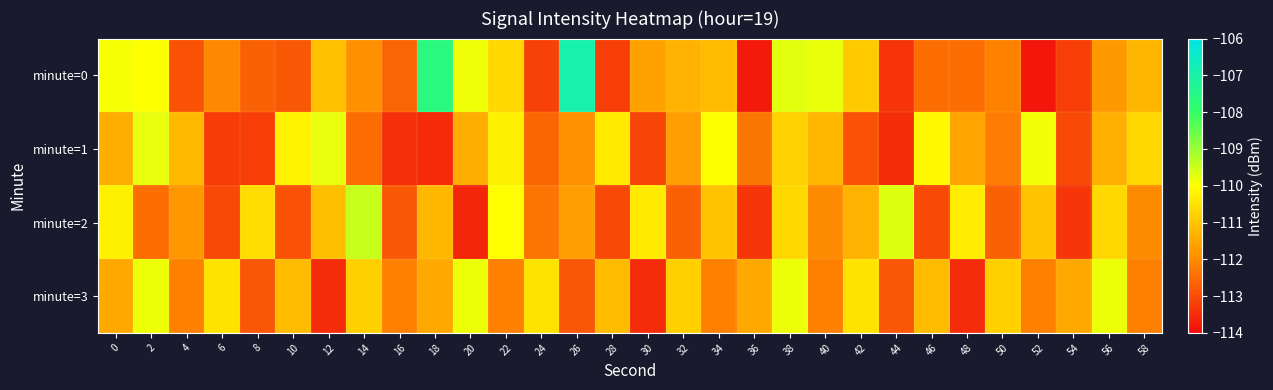

Rank the series at 4 from lowest to highest value.

minute=0, minute=3, minute=2, minute=1